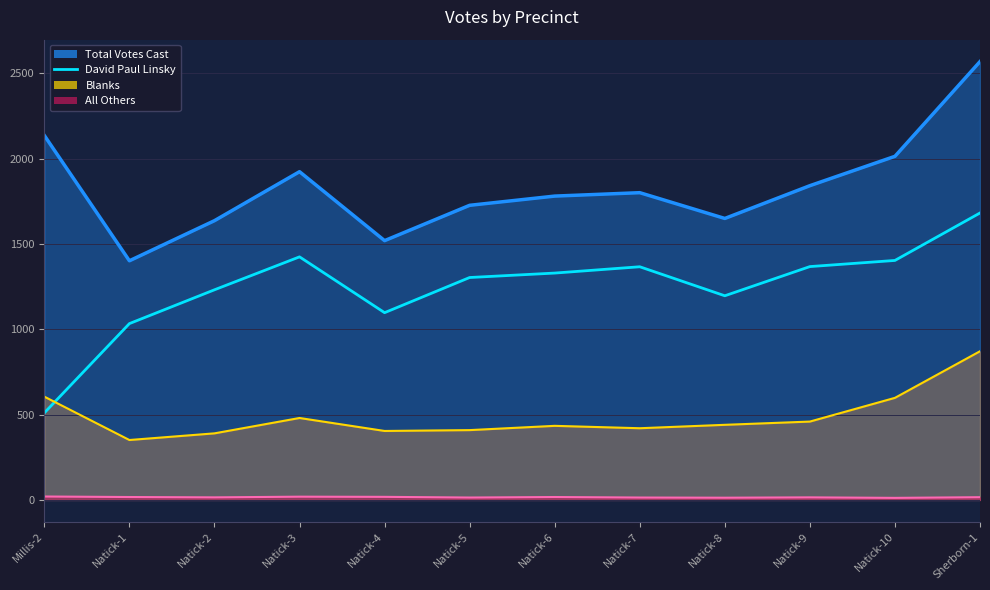

Between Natick-7 and Sherborn-1, which is larger?

Sherborn-1